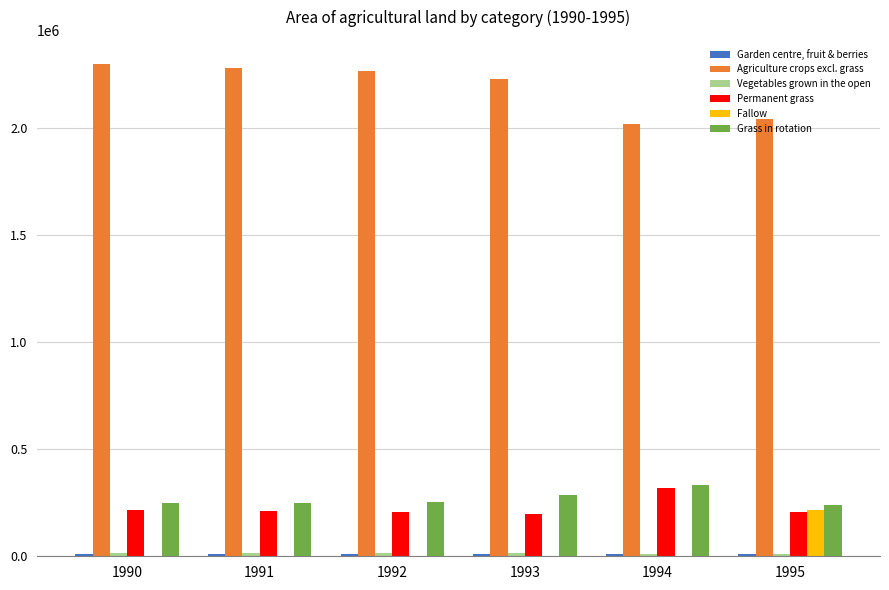

The value of Agriculture crops excl. grass at 1991 is 3380453. True or false?

False